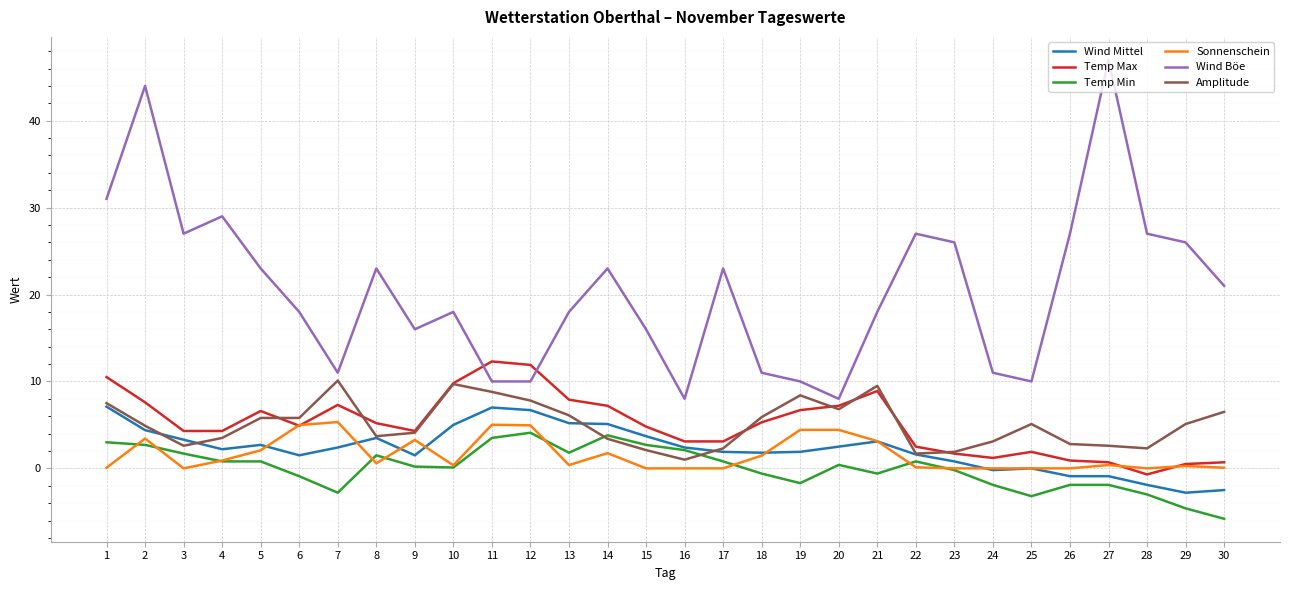

True or false: Sonnenschein and Wind Böe intersect in this chart.

False